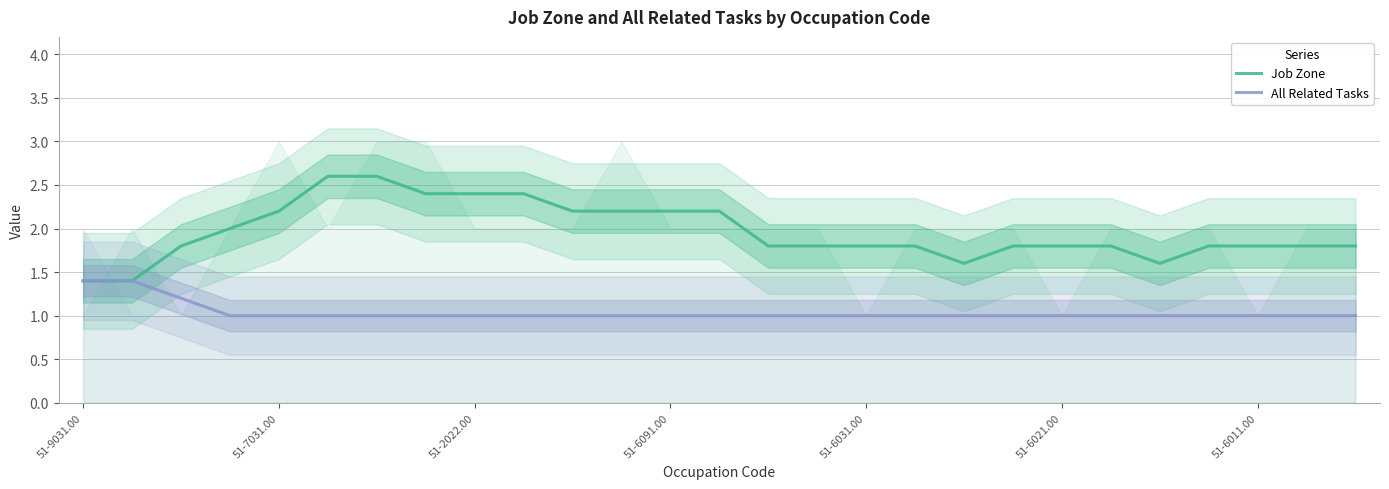

What is the value of the Job Zone point at the 6th from the left?

2.6